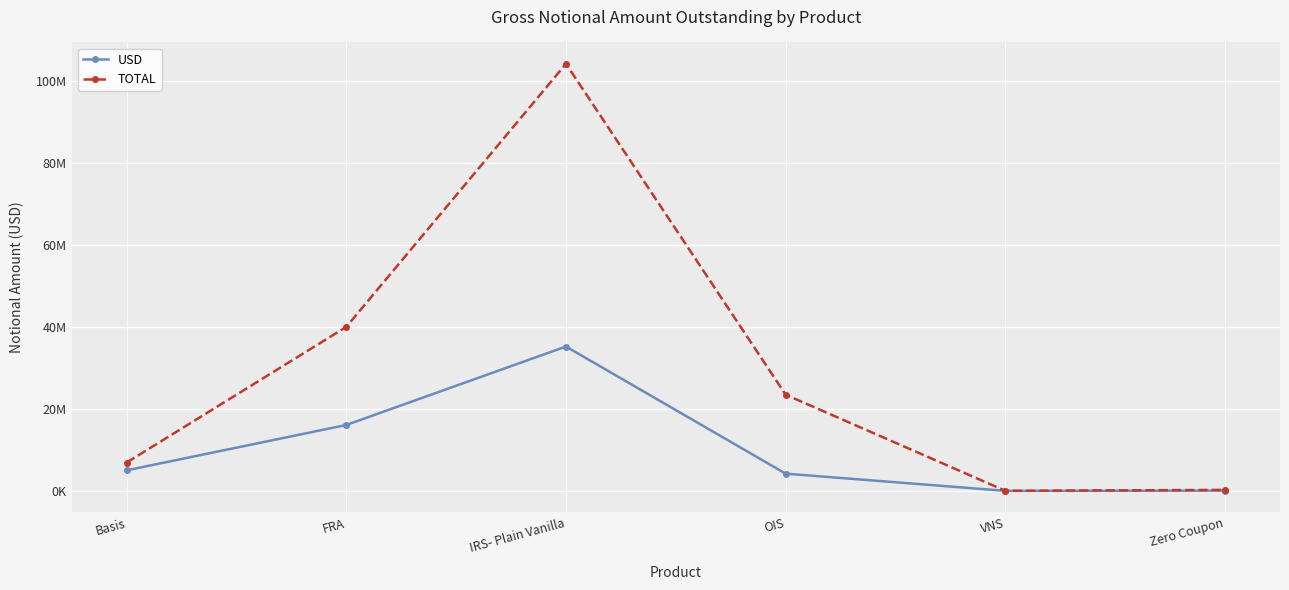

What is the maximum value for USD?

35224755